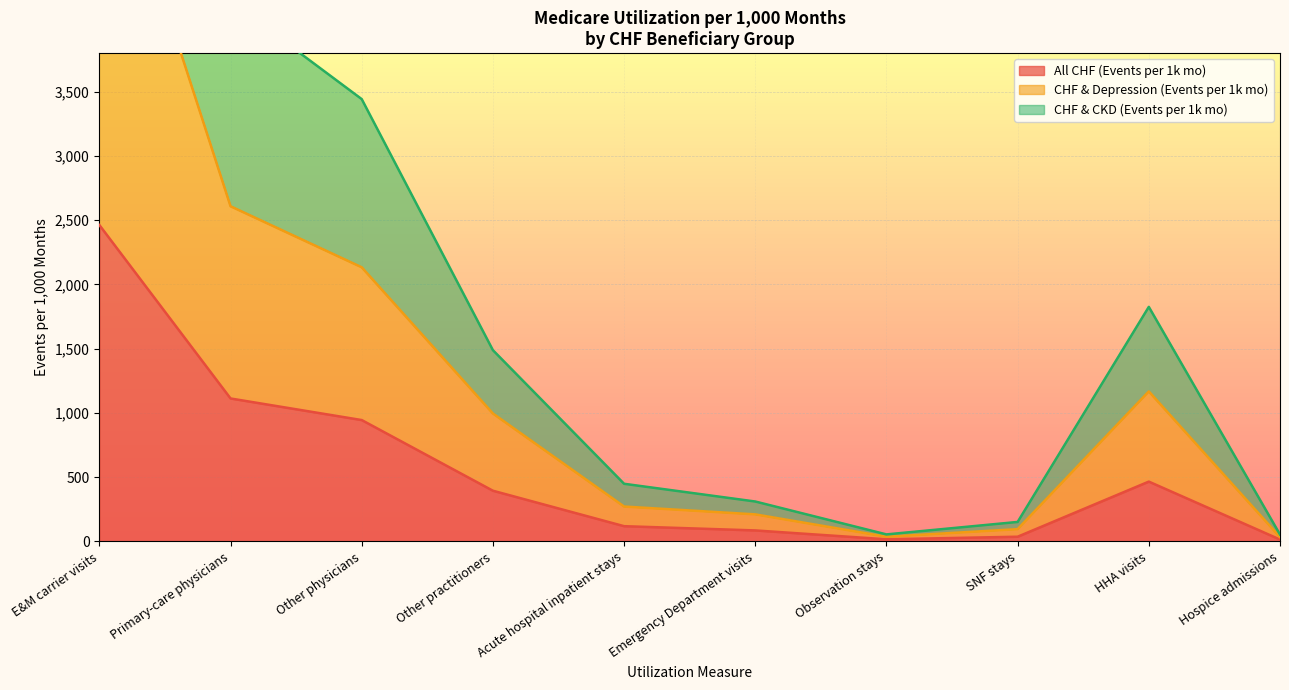

What is the difference between the maximum and minimum values in the CHF & CKD (Events per 1k mo) series?

9117